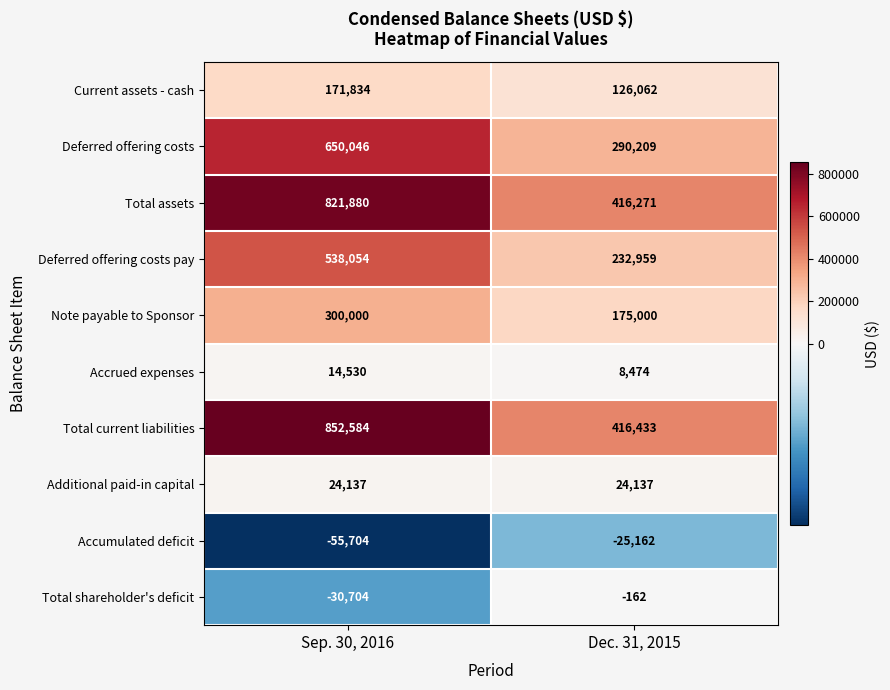

Which series has the largest total across all categories?

Total current liabilities